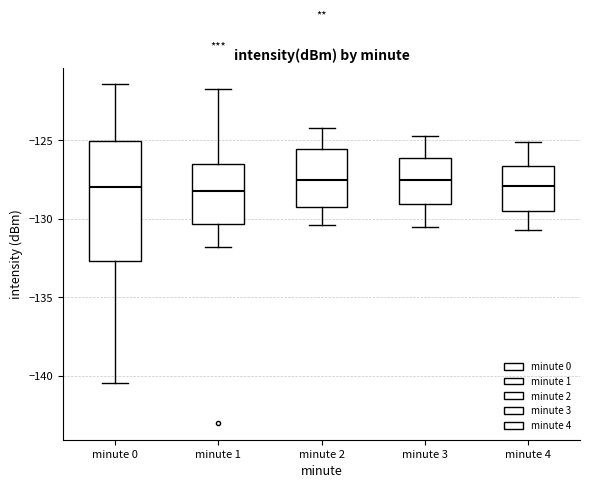

Reading left to right, read every box against the y-axis: the position of its median line, the range the box covers, and the ends of its whiskers. The values are not printed on the chart, so give them approximately, as read against the axis.

minute 0: median -128.0, box -132.5 to -125.0, whiskers -140.5 to -121.5
minute 1: median -128.0, box -130.5 to -126.5, whiskers -132.0 to -121.5
minute 2: median -127.5, box -129.5 to -125.5, whiskers -130.5 to -124.0
minute 3: median -127.5, box -129.0 to -126.0, whiskers -130.5 to -124.5
minute 4: median -128.0, box -129.5 to -126.5, whiskers -130.5 to -125.0